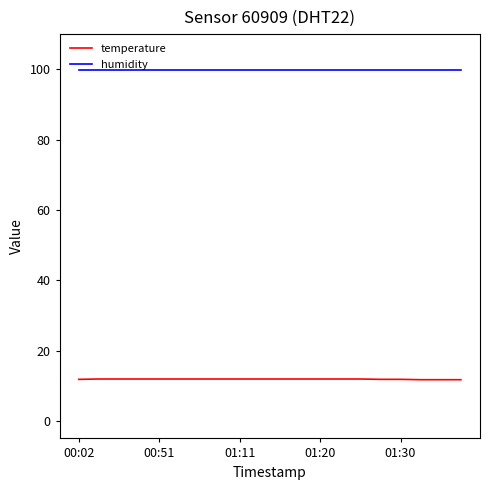

Rank the series by their maximum value, from highest to lowest.

humidity, temperature